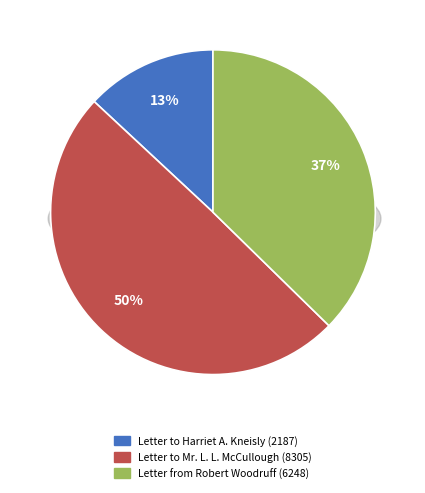

Which slice is the largest?

Letter to Mr. L. L. McCullough (8305)